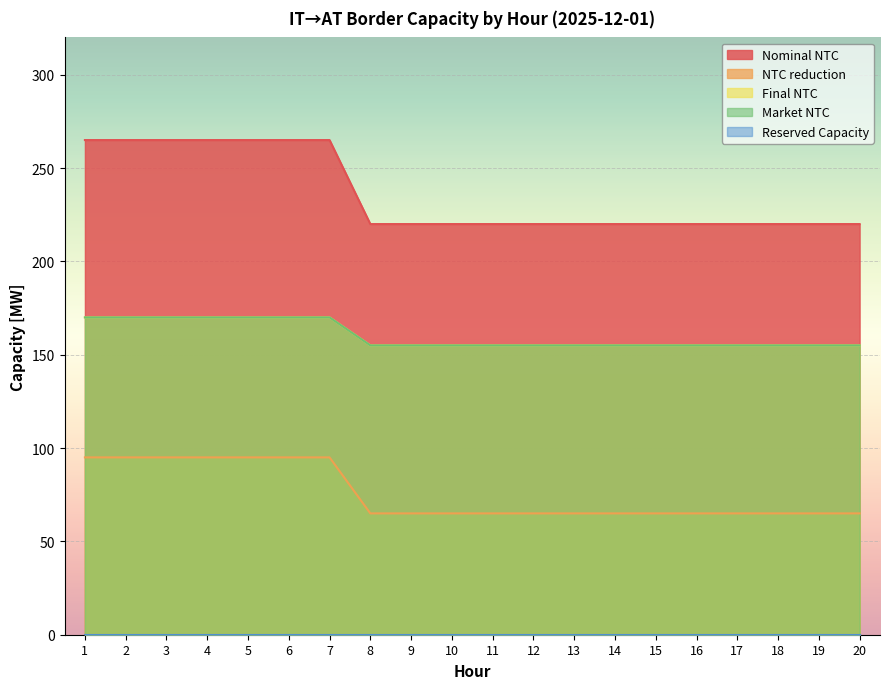

How many Market NTC values are between 155 and 170?

20